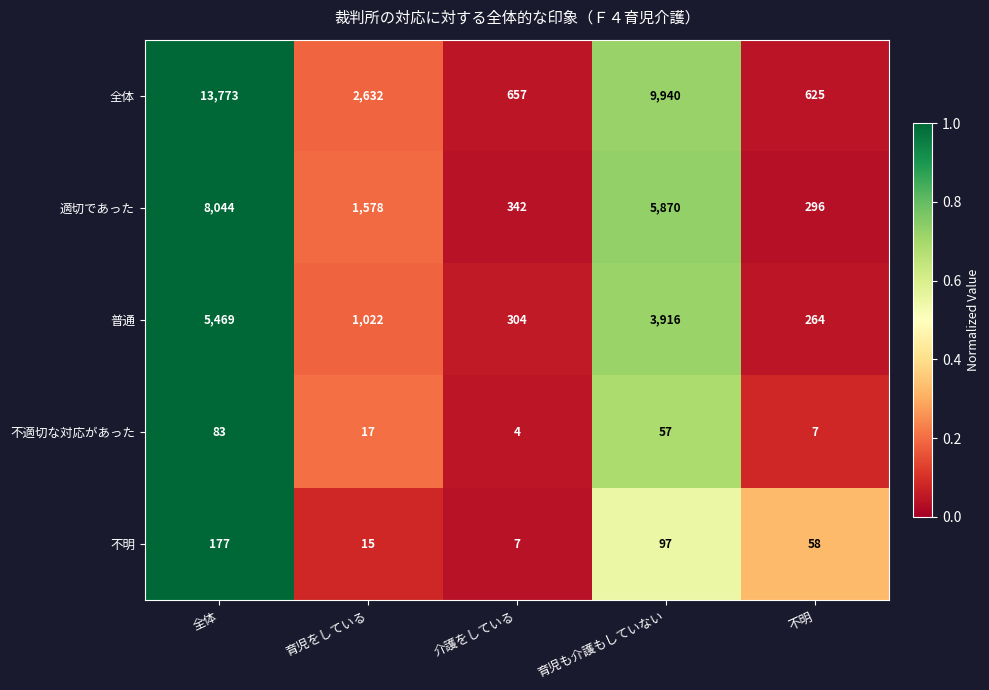

Which series has the widest spread of values?

全体